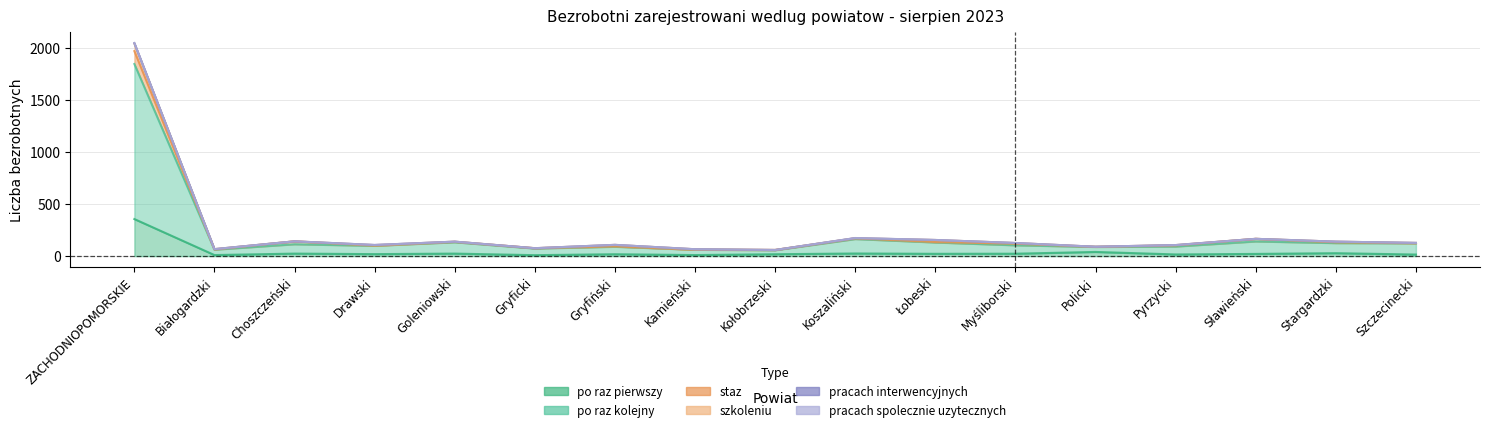

Between Łobeski and Stargardzki, which series saw the biggest shift?

szkoleniu